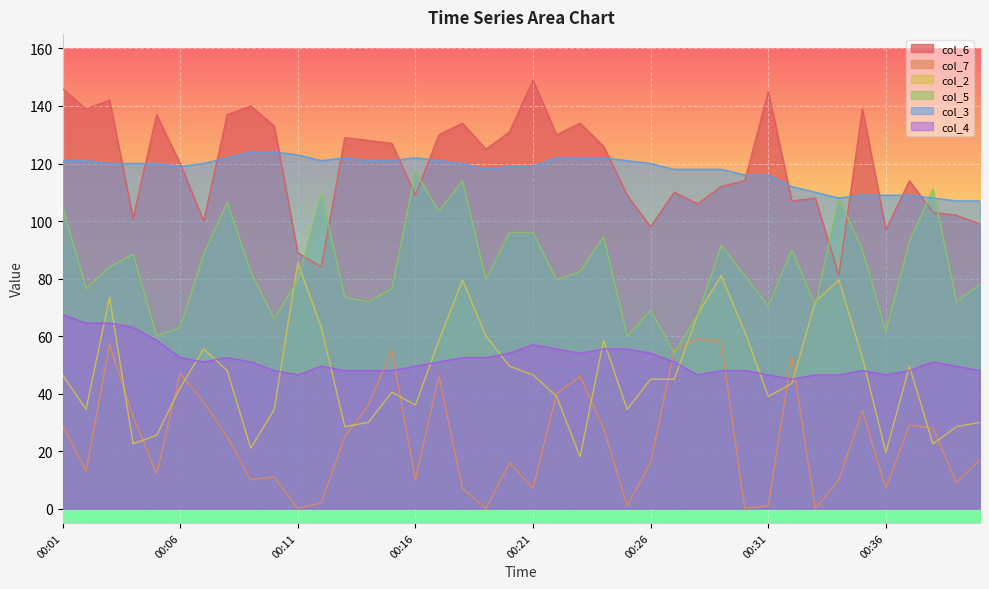

What is the minimum value for col_6?

81.0